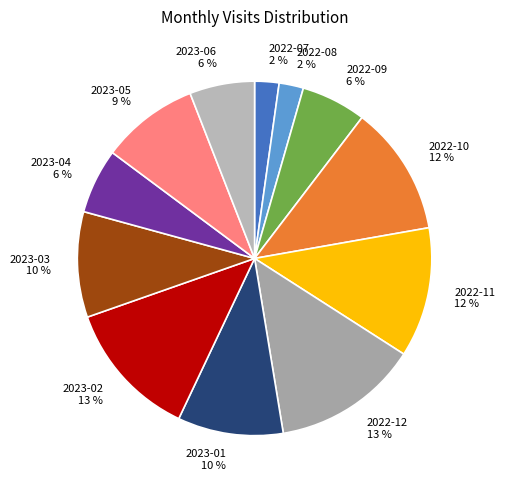

Do 2023-03 and 2023-04 together represent more than half of the pie?

No